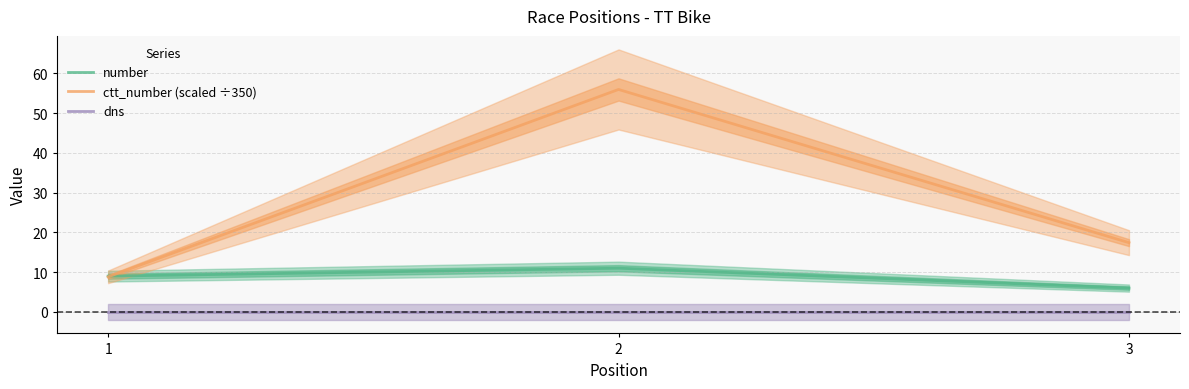

What is the total value across all series at 3?

23.4